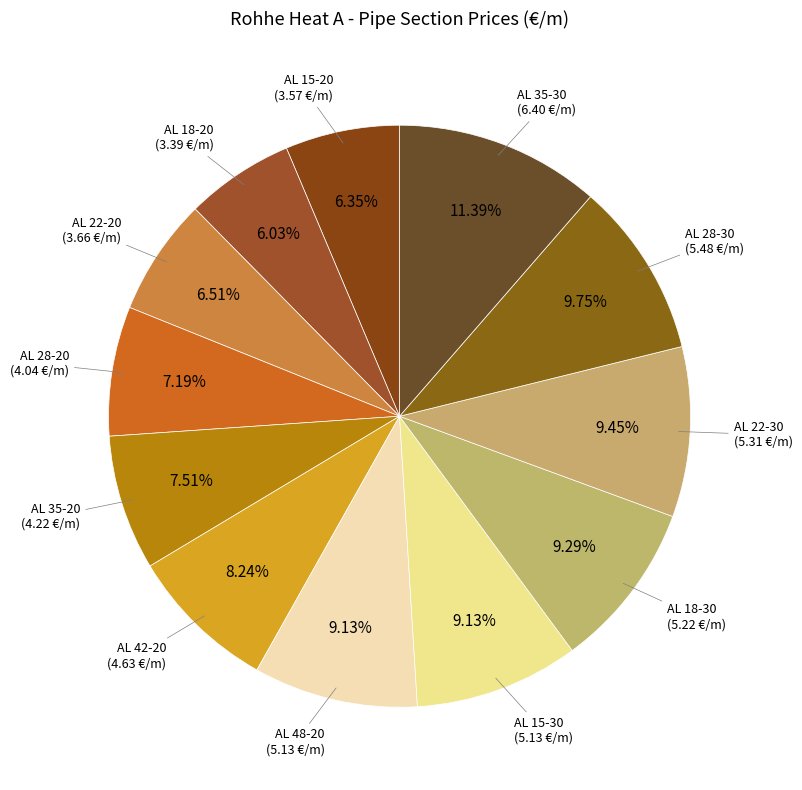

Do AL 18-30 and AL 28-30 together represent more than half of the pie?

No